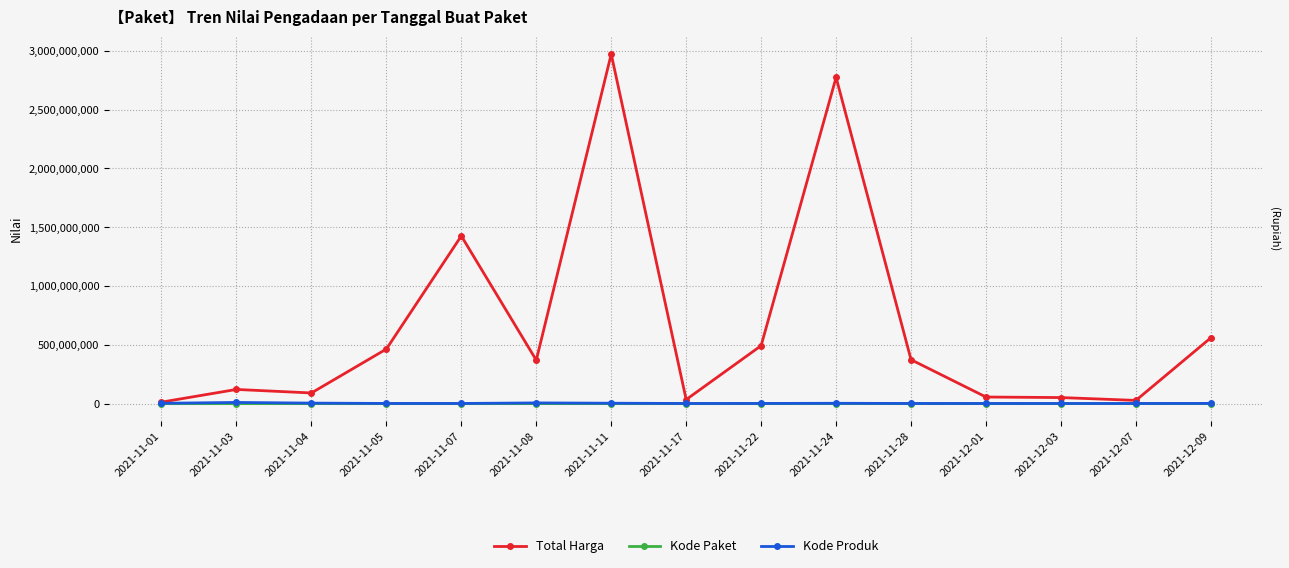

Reading right to left, what are all the values shown in this chart?

Total Harga: 2021-12-09=559971000	2021-12-07=27412000	2021-12-03=51601000	2021-12-01=56152800	2021-11-28=373404000	2021-11-24=2773826900	2021-11-22=493000000	2021-11-17=34292000	2021-11-11=2971963240	2021-11-08=369516000	2021-11-07=1425867900	2021-11-05=464002100	2021-11-04=90674075	2021-11-03=120641270	2021-11-01=12787500
Kode Paket: 2021-12-09=277693	2021-12-07=128516	2021-12-03=117783	2021-12-01=103541	2021-11-28=91101	2021-11-24=212626	2021-11-22=55826	2021-11-17=40112	2021-11-11=84587	2021-11-08=113150	2021-11-07=16823	2021-11-05=13652	2021-11-04=71846	2021-11-03=54109	2021-11-01=1139
Kode Produk: 2021-12-09=1843500	2021-12-07=1297110	2021-12-03=1286873	2021-12-01=1350905	2021-11-28=1318333	2021-11-24=2978690	2021-11-22=1519260	2021-11-17=1305852	2021-11-11=3556128	2021-11-08=6087845	2021-11-07=1481562	2021-11-05=1519264	2021-11-04=4408967	2021-11-03=9992245	2021-11-01=2958631